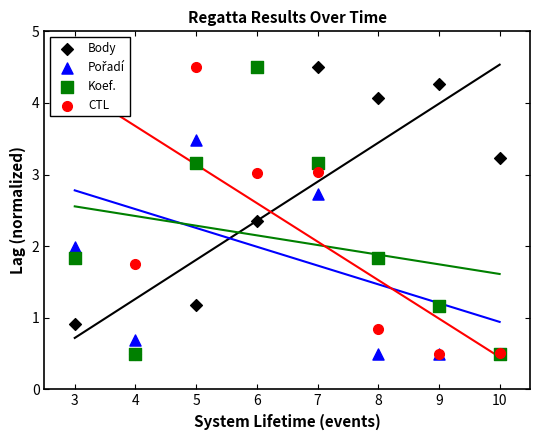

Is the value of Pořadí at 10 greater than the value of Body at 6?

No